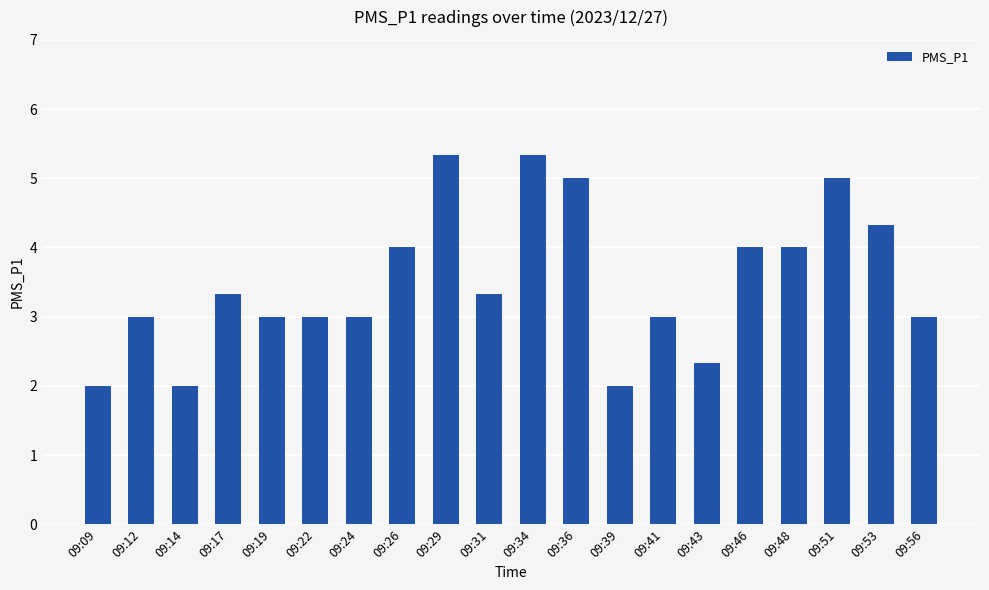

What is the difference between the maximum and minimum values?

3.3